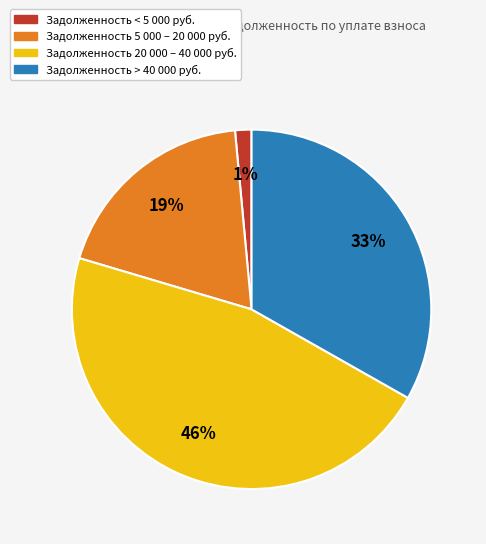

To the nearest percent, what is the average slice percentage?

25%